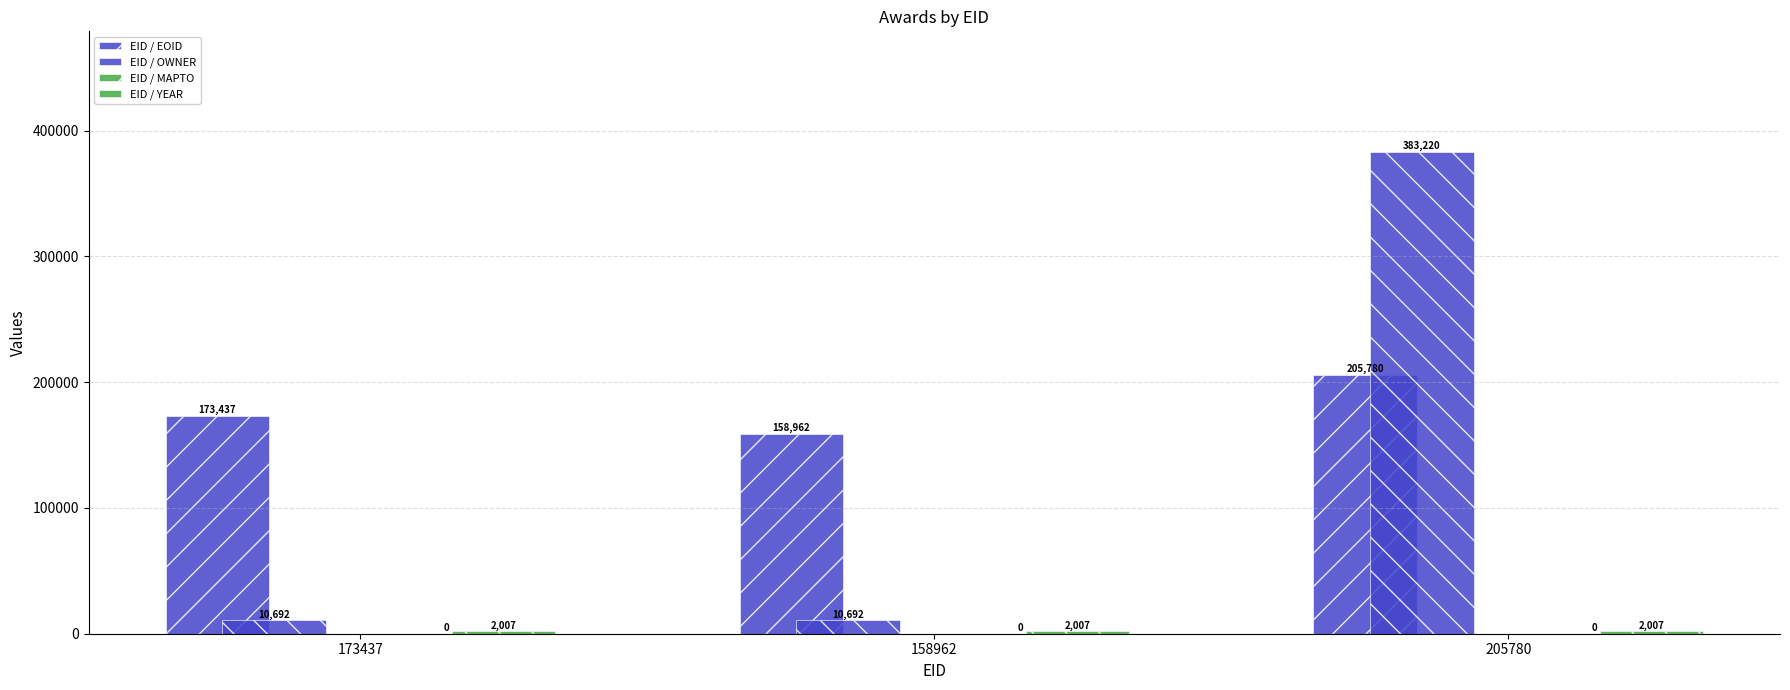

What is the difference between the maximum and minimum values in the EID / OWNER series?

372528